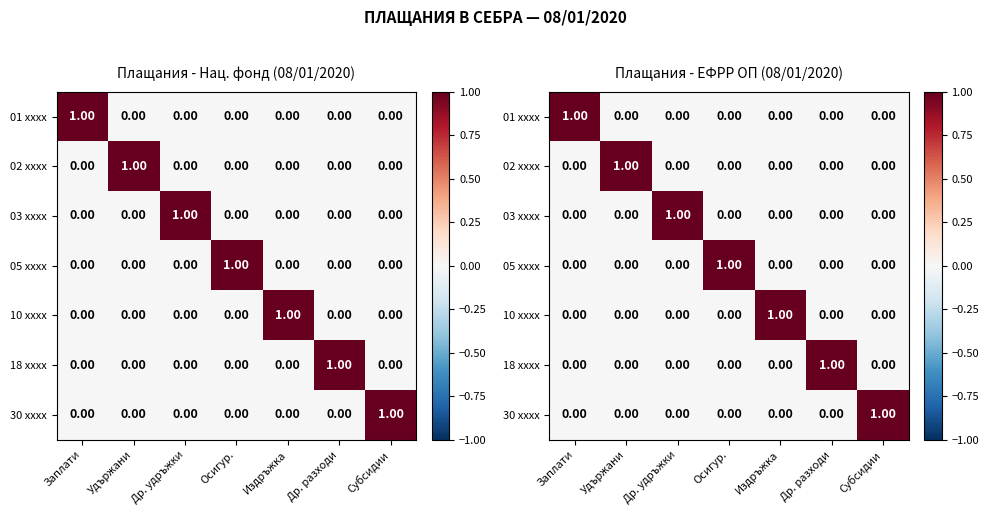

At how many categories does at least one series exceed 0?

7